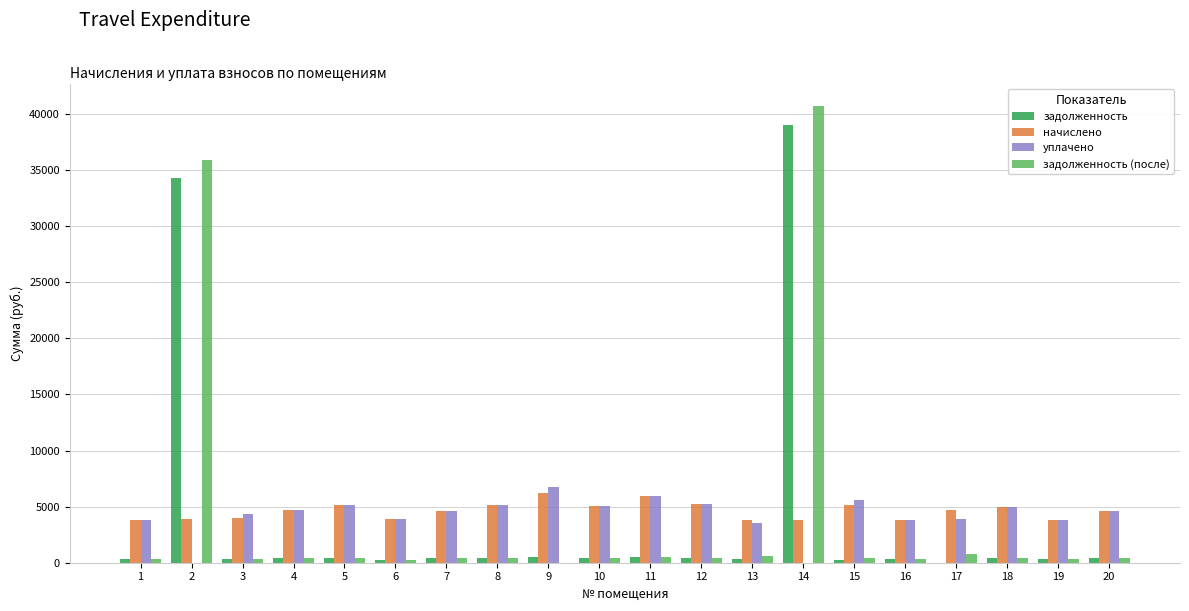

What is the maximum value for задолженность?

39049.0